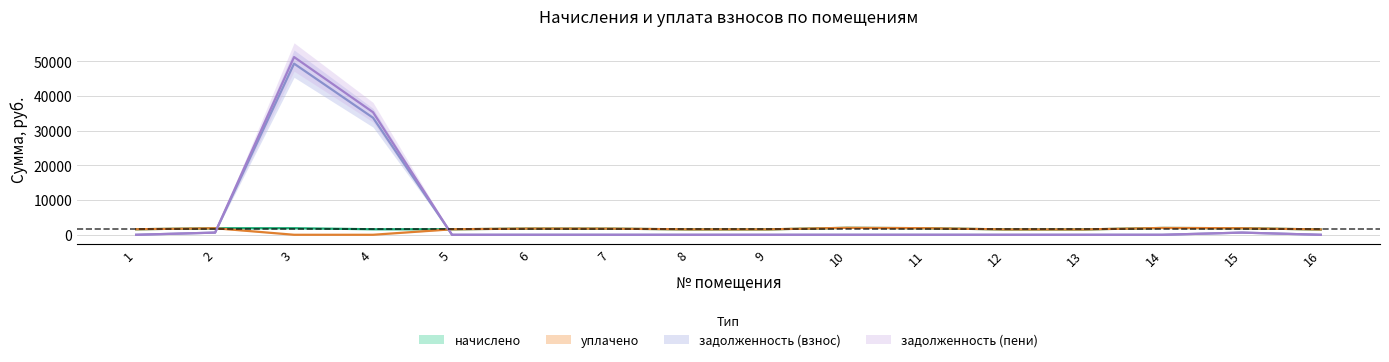

At which label does начислено first exceed 1774?

2